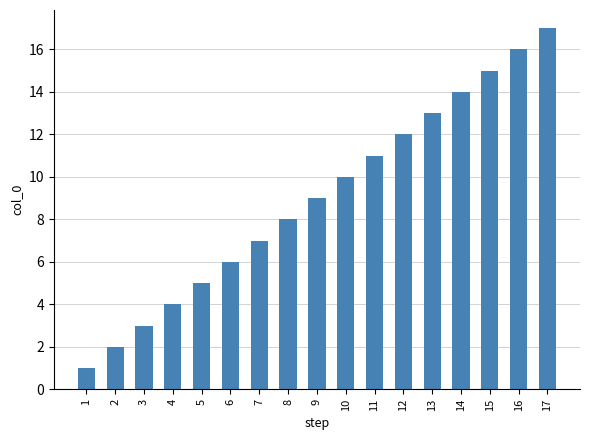

What is the sum of the values at 17 and 13?

30